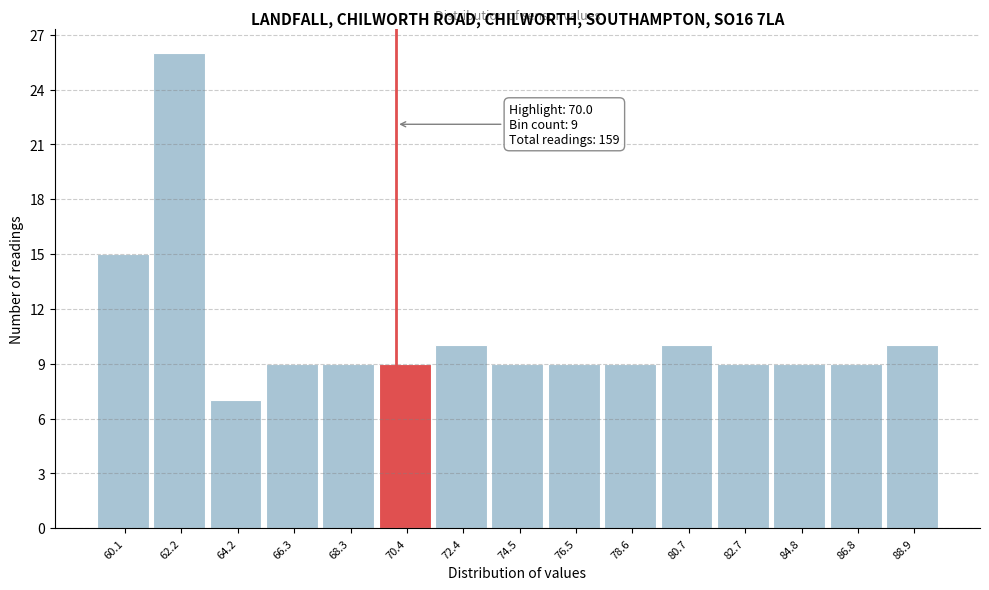

Over which range of the x-axis is the bar tallest?

61.0 to 63.0